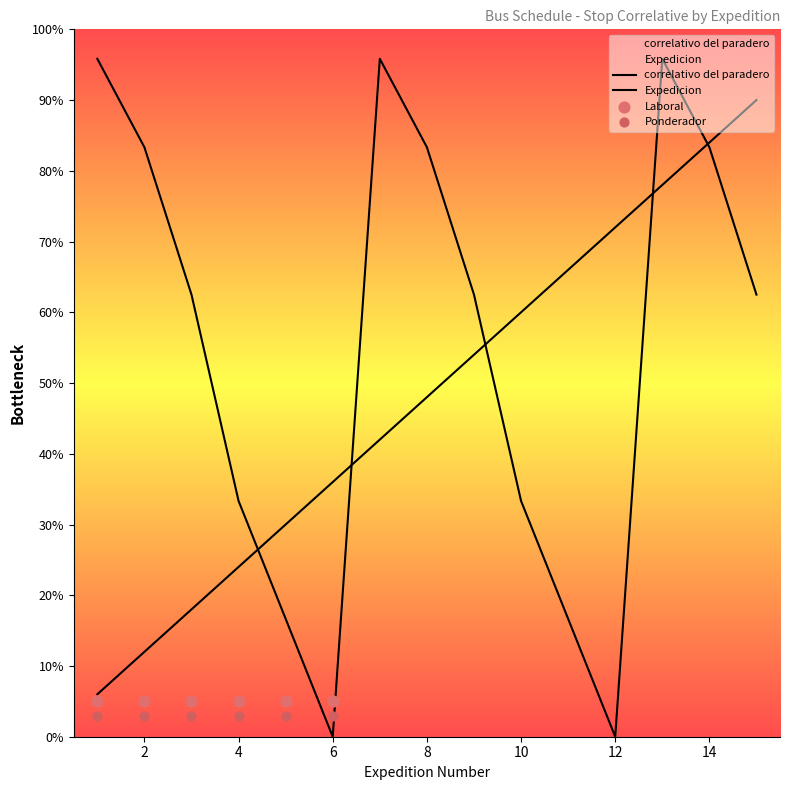

Is the value of correlativo at 10 greater than the value of Expedicion at 14?

No